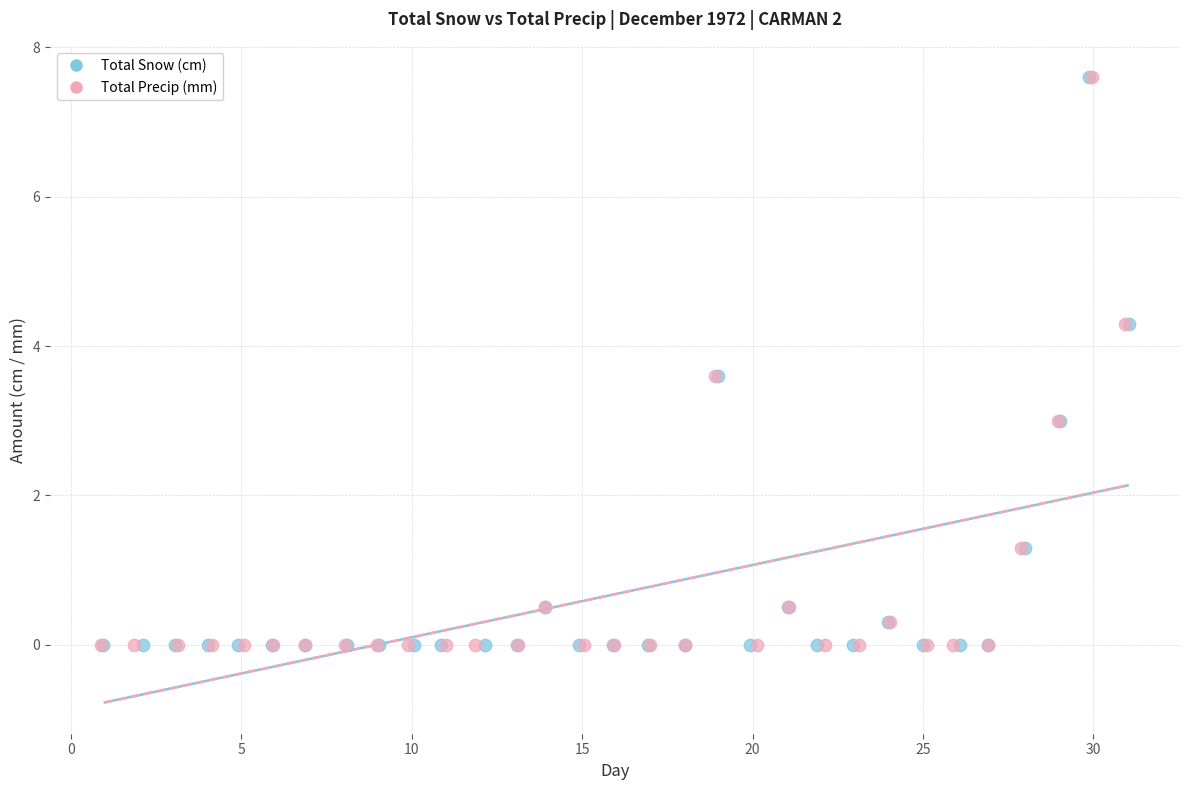

What are all the series names shown in the legend?

Total Snow (cm), Total Precip (mm)